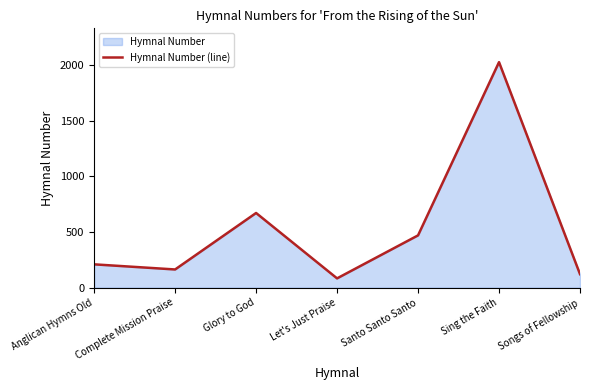

How many lines are shown in the chart?

1